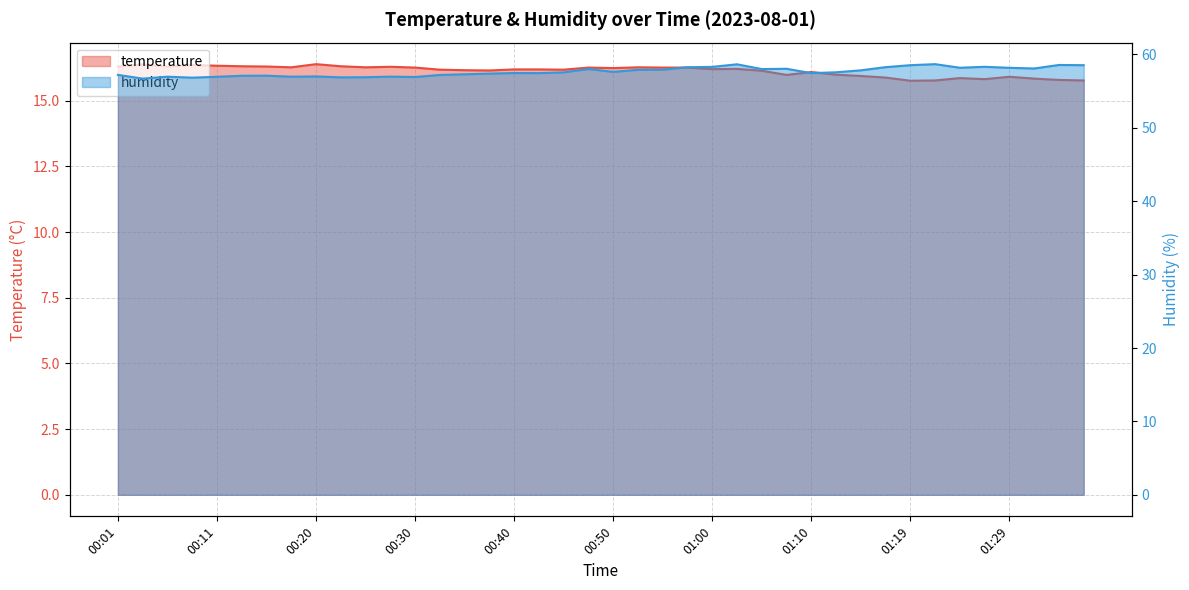

True or false: humidity and temperature cross at least once.

False